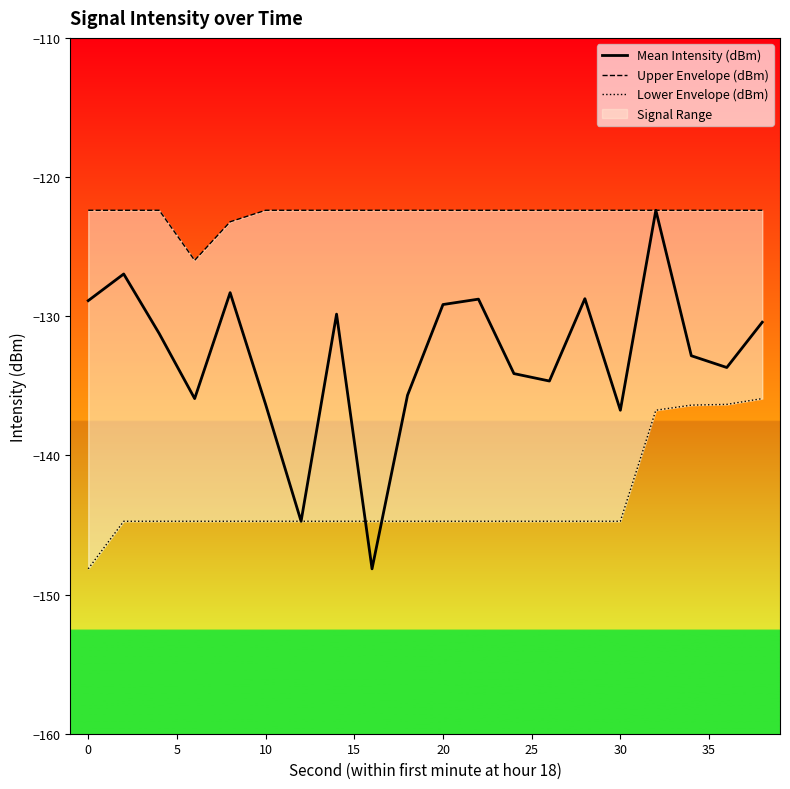

Is it true that Mean Intensity (dBm) equals -74.6 at 0?

False